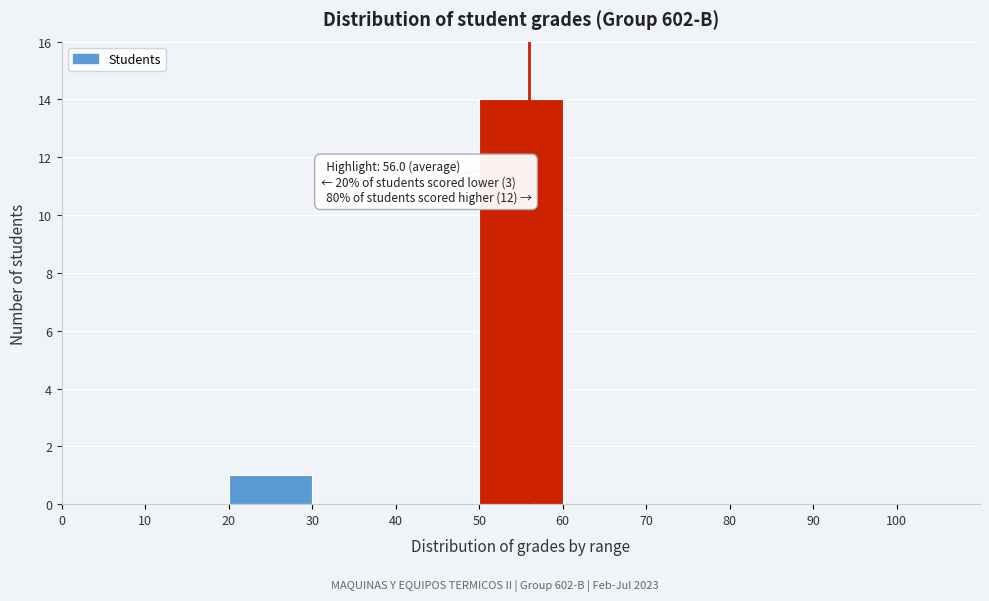

Which range on the x-axis has the tallest bar?

50 to 60